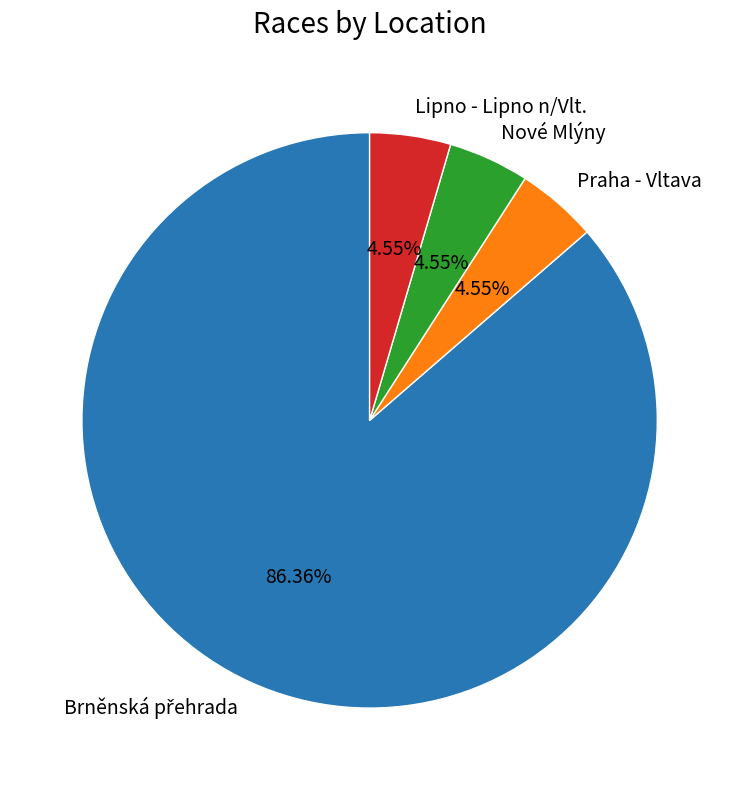

Does any single category account for the majority?

Yes